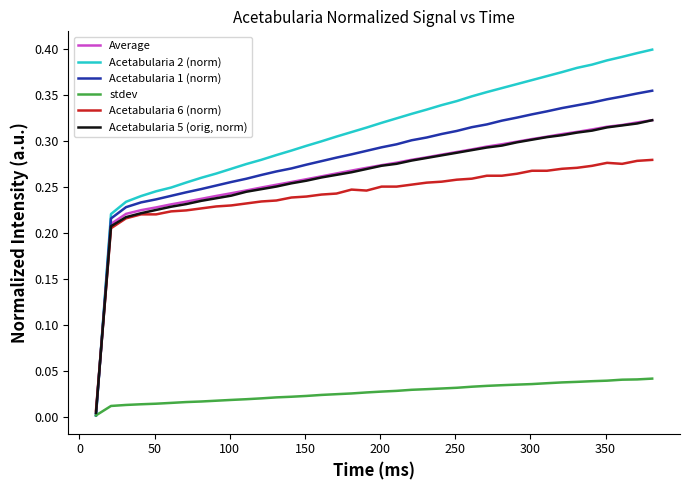

Which series has the largest range (max minus min)?

Acetabularia 2 (norm)